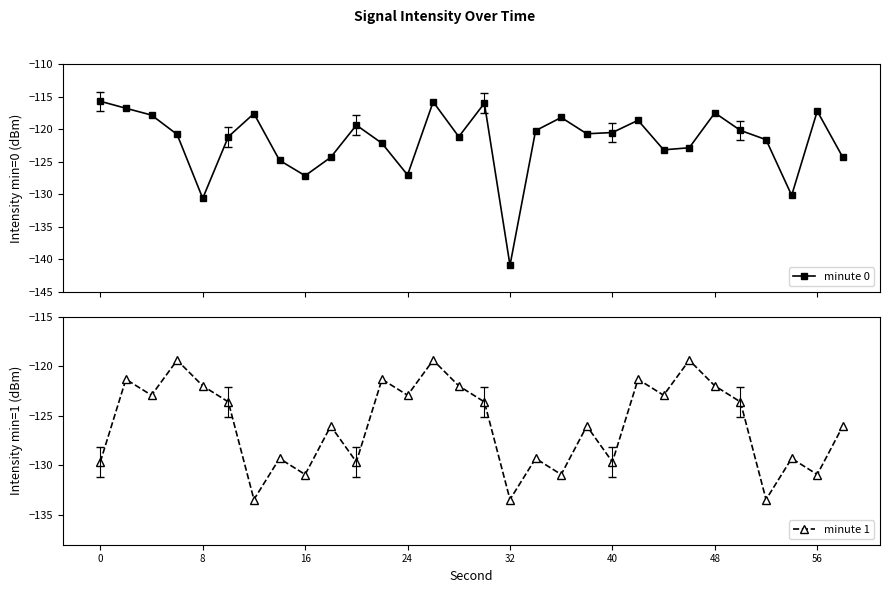

How many intersections are there between minute 0 and minute 1?

10